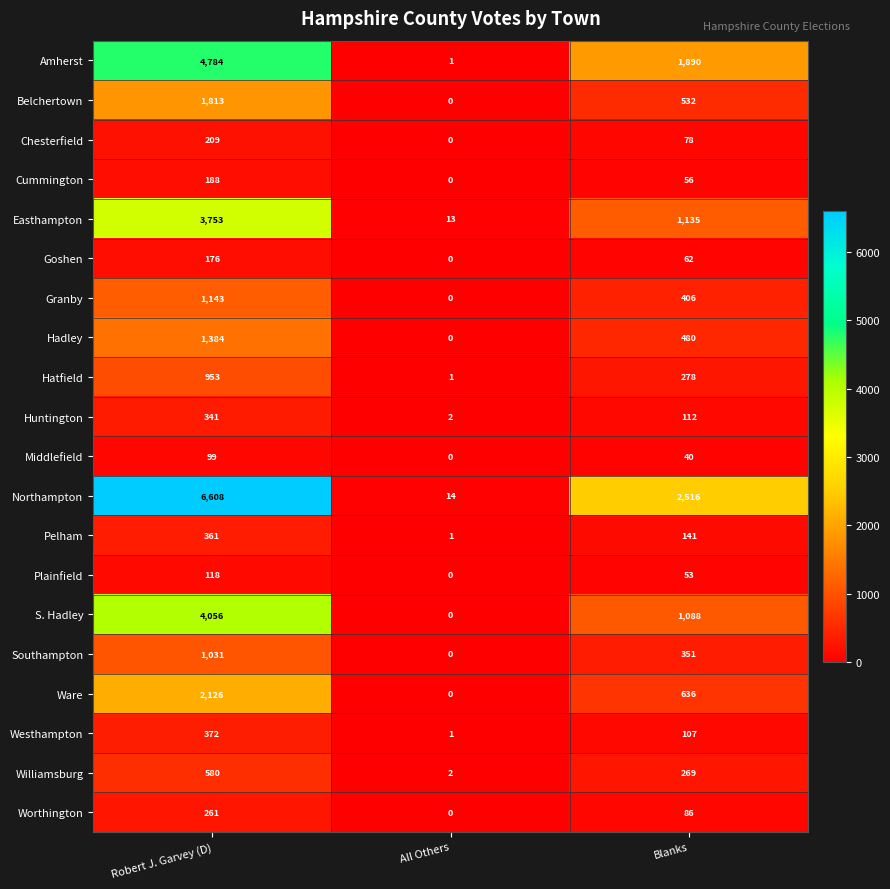

At how many categories does at least one series exceed 1336?

2